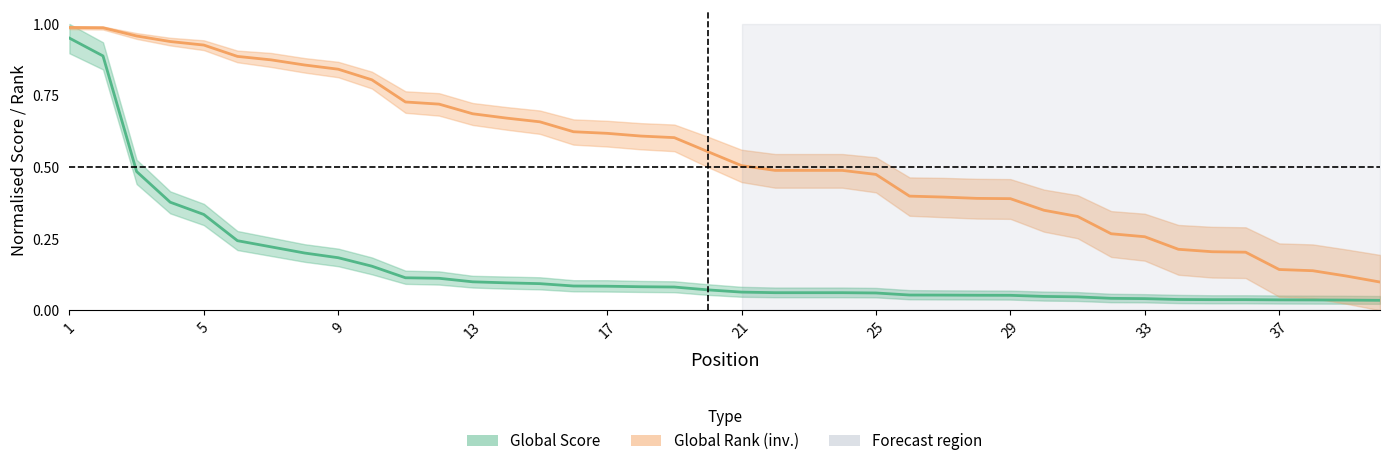

Reading right to left, list all the values displayed in this chart.

Global Score: 0.0	0.0	0.0	0.0	0.0	0.0	0.0	0.0	0.0	0.0	0.0	0.1	0.1	0.1	0.1	0.1	0.1	0.1	0.1	0.1	0.1	0.1	0.1	0.1	0.1	0.1	0.1	0.1	0.1	0.1	0.2	0.2	0.2	0.2	0.2	0.3	0.4	0.5	0.9	1.0
Global Rank (inv.): 0.1	0.1	0.1	0.1	0.2	0.2	0.2	0.3	0.3	0.3	0.3	0.4	0.4	0.4	0.4	0.5	0.5	0.5	0.5	0.5	0.6	0.6	0.6	0.6	0.6	0.7	0.7	0.7	0.7	0.7	0.8	0.8	0.9	0.9	0.9	0.9	0.9	1.0	1.0	1.0